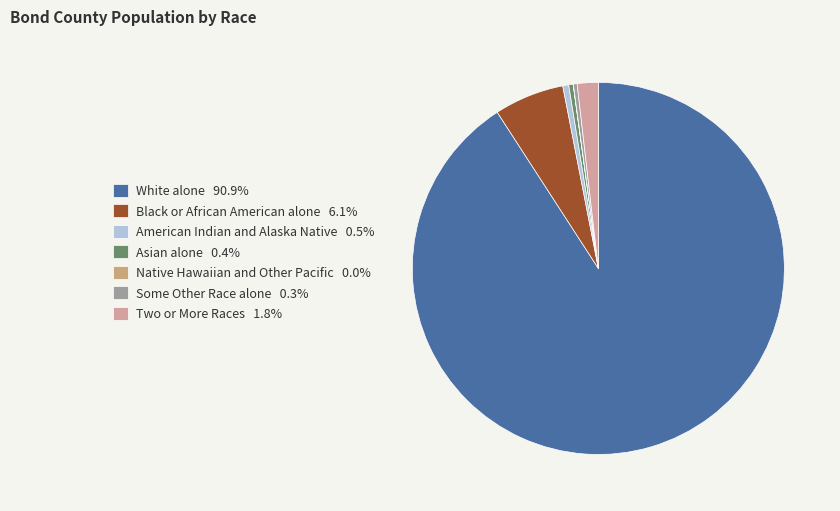

Is there a majority slice in this chart?

Yes